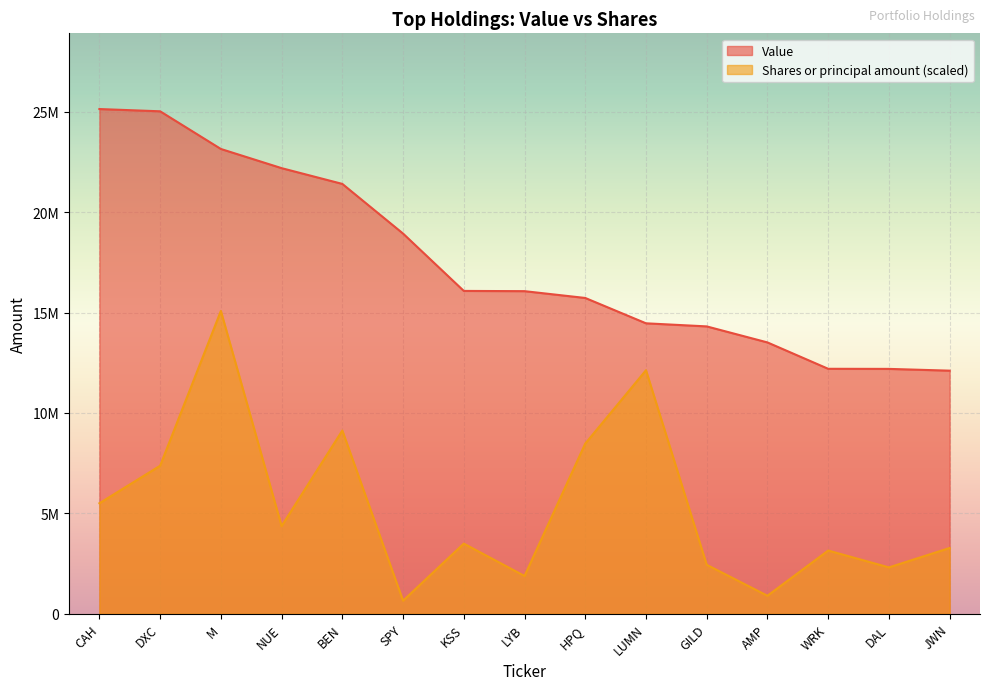

What value does the Value series have at LYB?

16066000.0